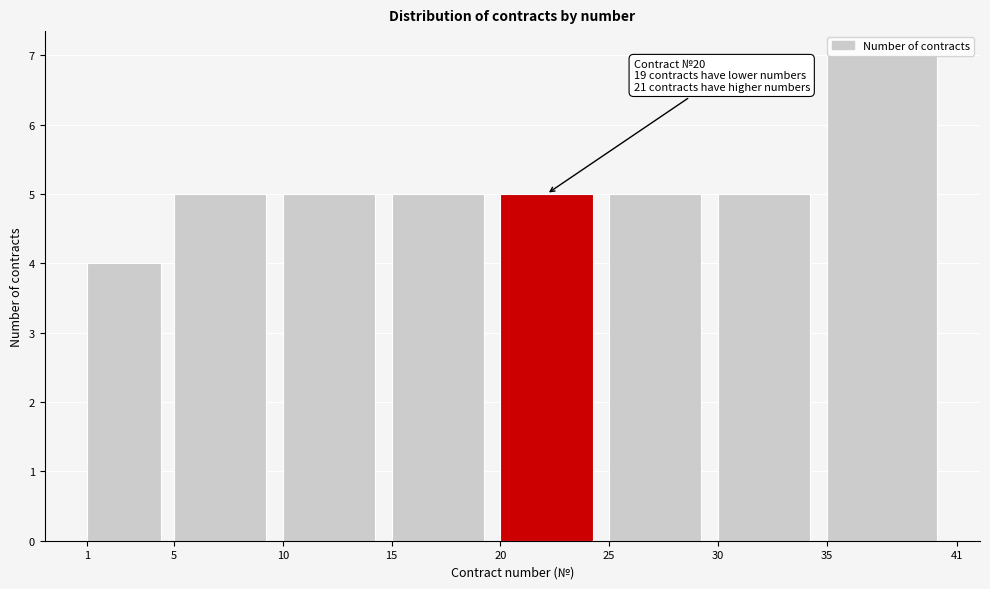

Which range on the x-axis has the tallest bar?

35 to 41